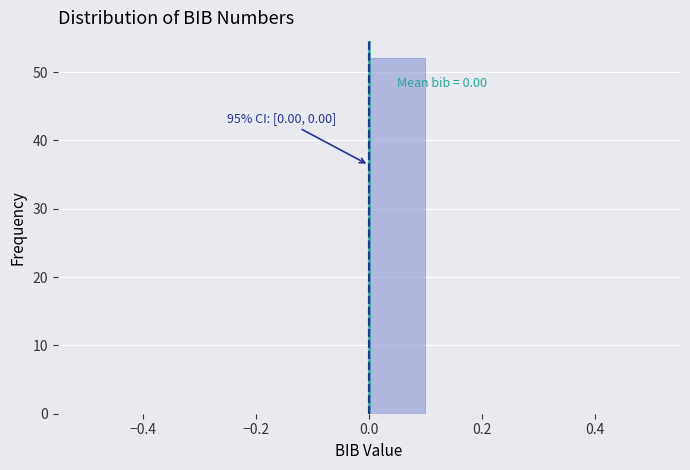

Over which range of the x-axis is the bar tallest?

0.0 to 0.1